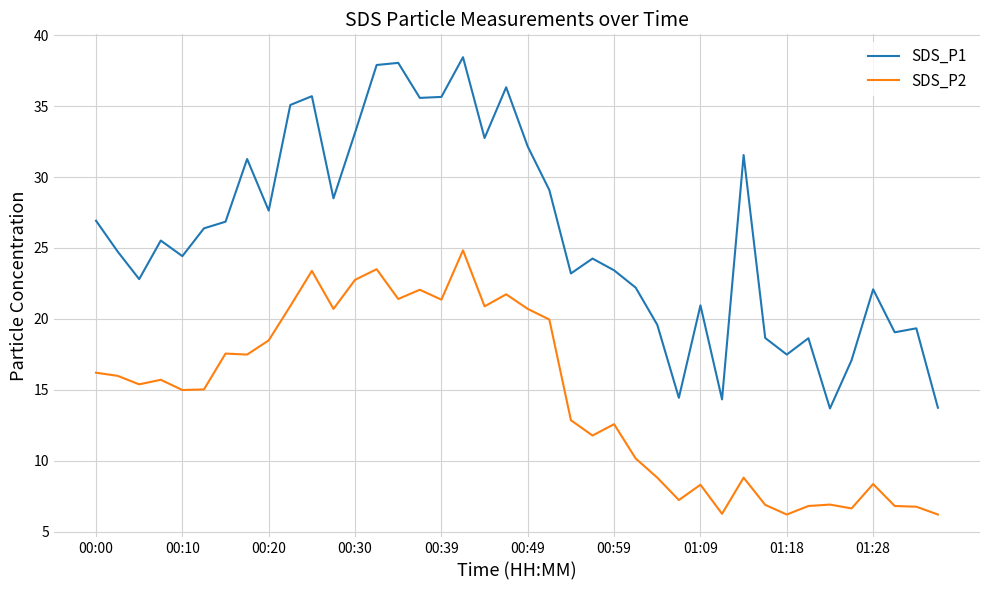

True or false: SDS_P1 and SDS_P2 intersect in this chart.

False